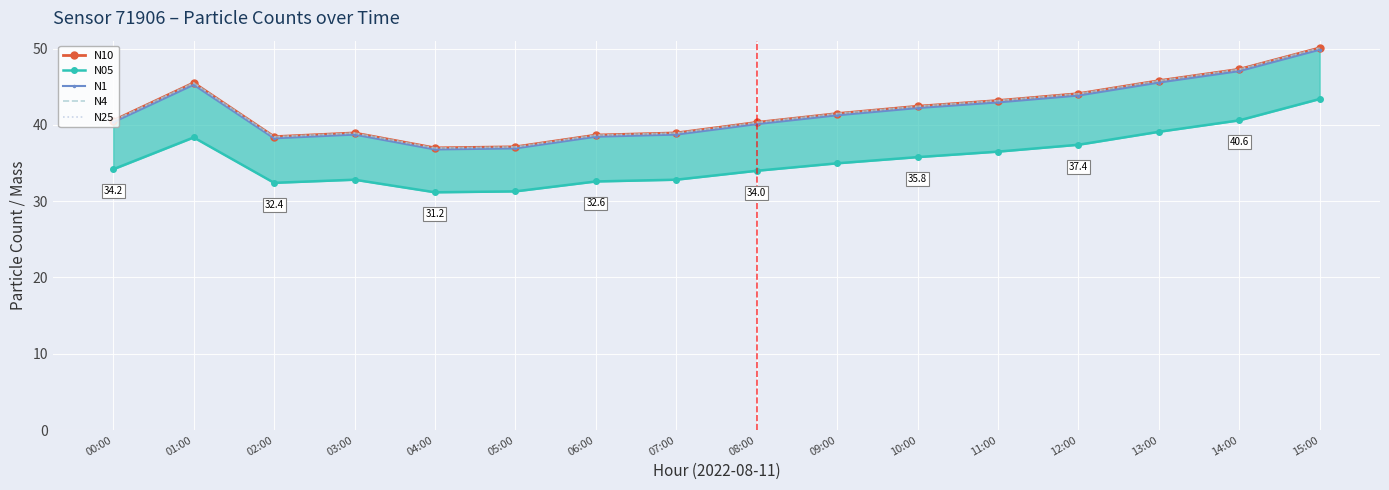

Is it true that N1 equals 47.0 at 14:00?

True